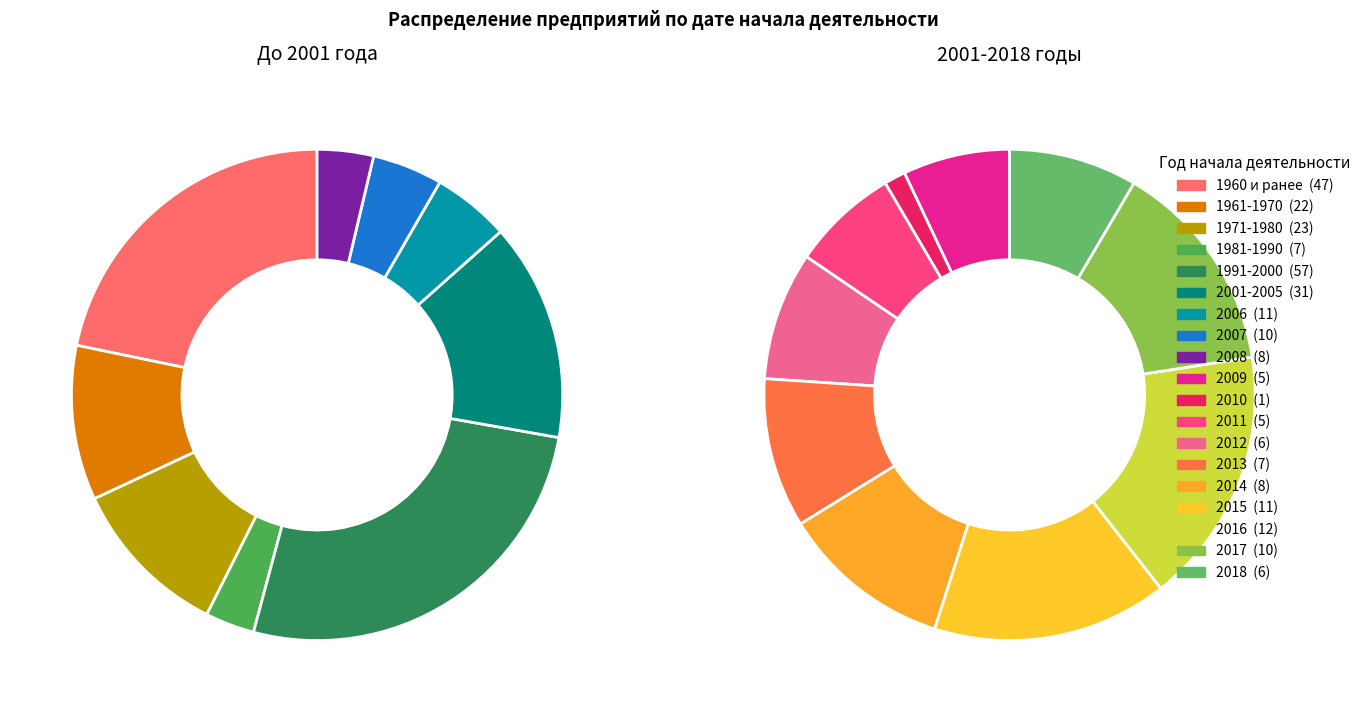

To the nearest percent, what percentage of the pie is 1971-1980?

8%